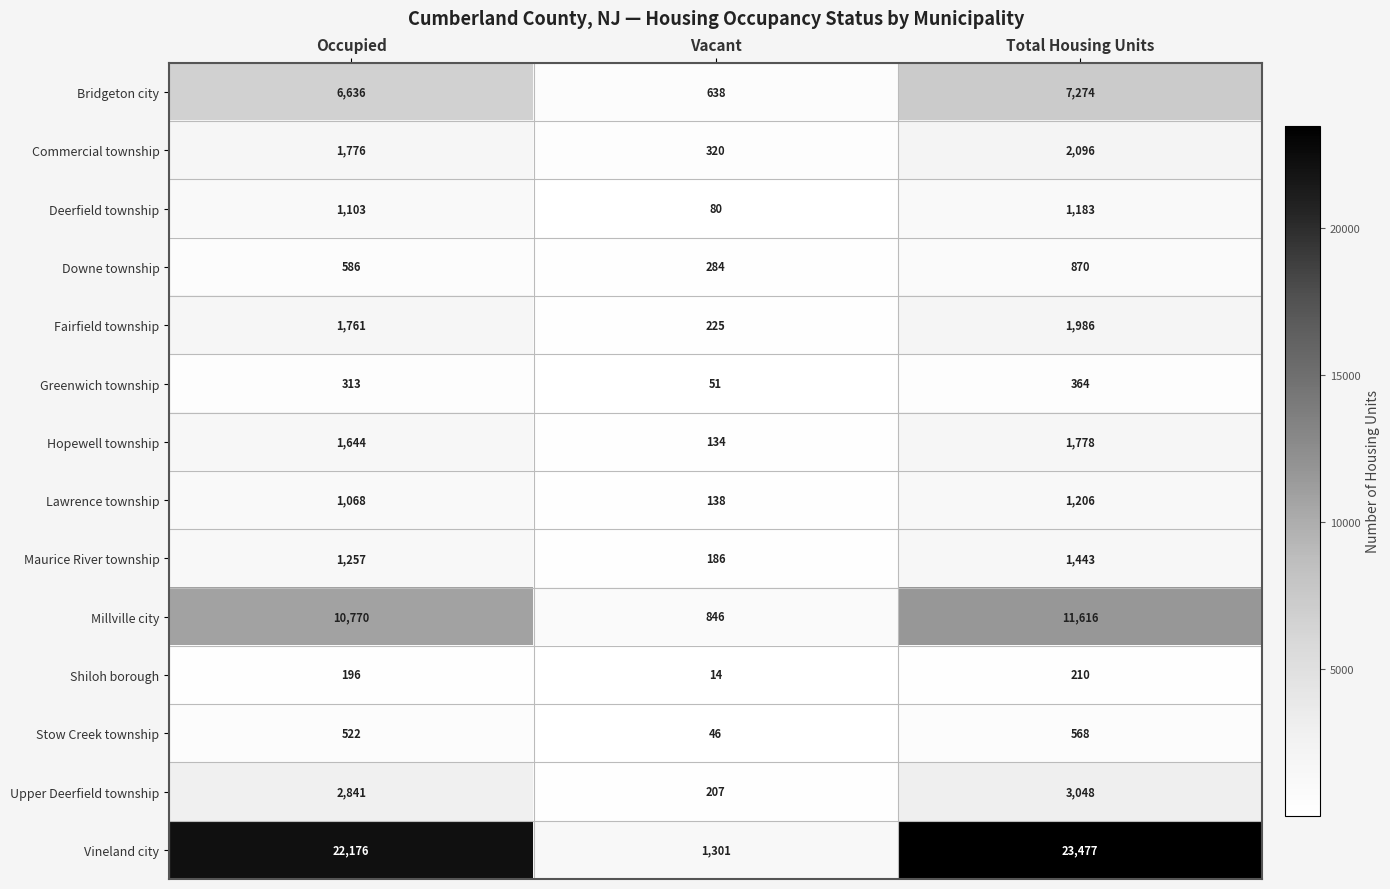

What is the total value across all series at Occupied?

52649